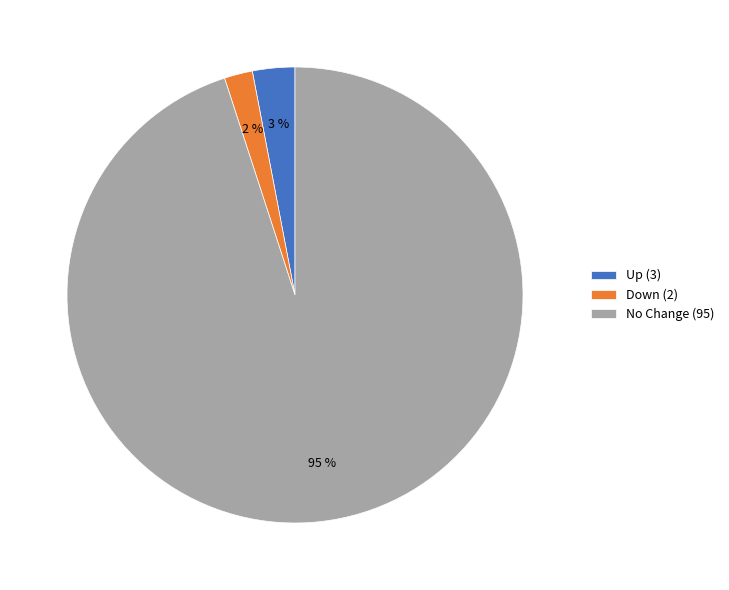

Approximately how many times larger is the value at No Change (95) compared to Down (2)?

47.5